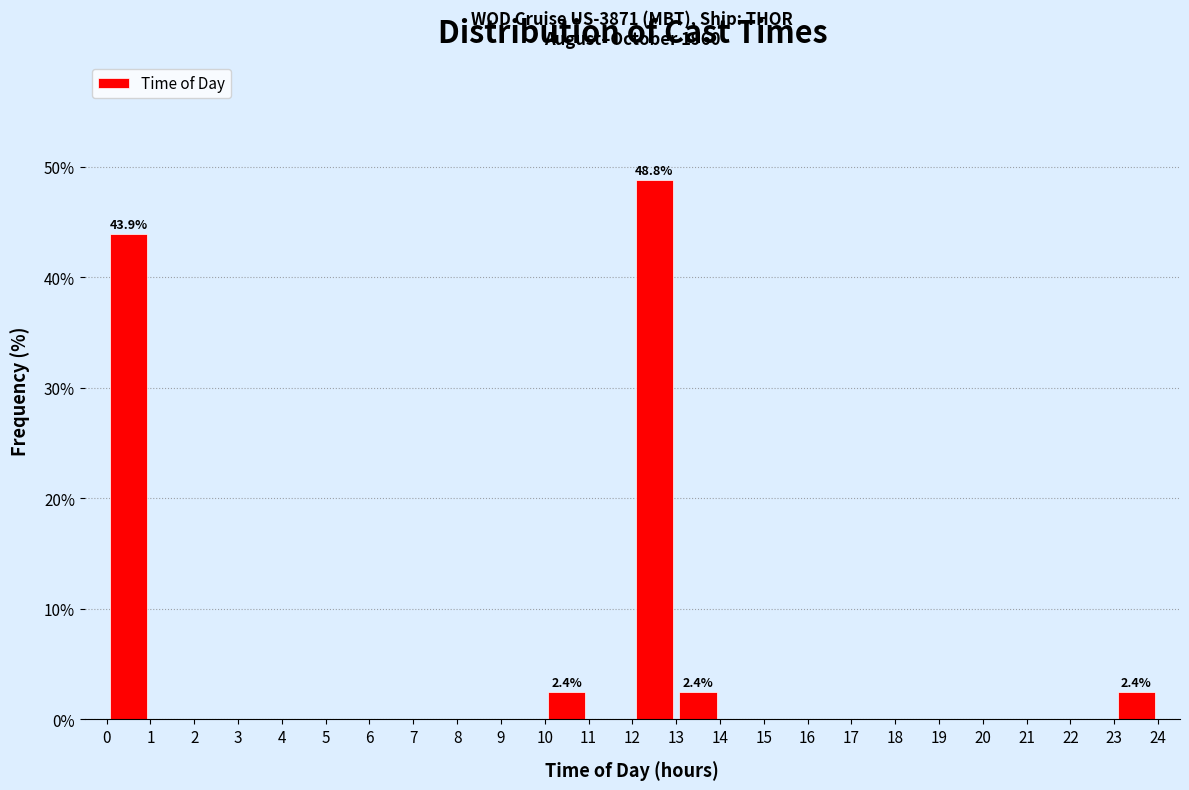

Over which range of the x-axis is the bar tallest?

12 to 13